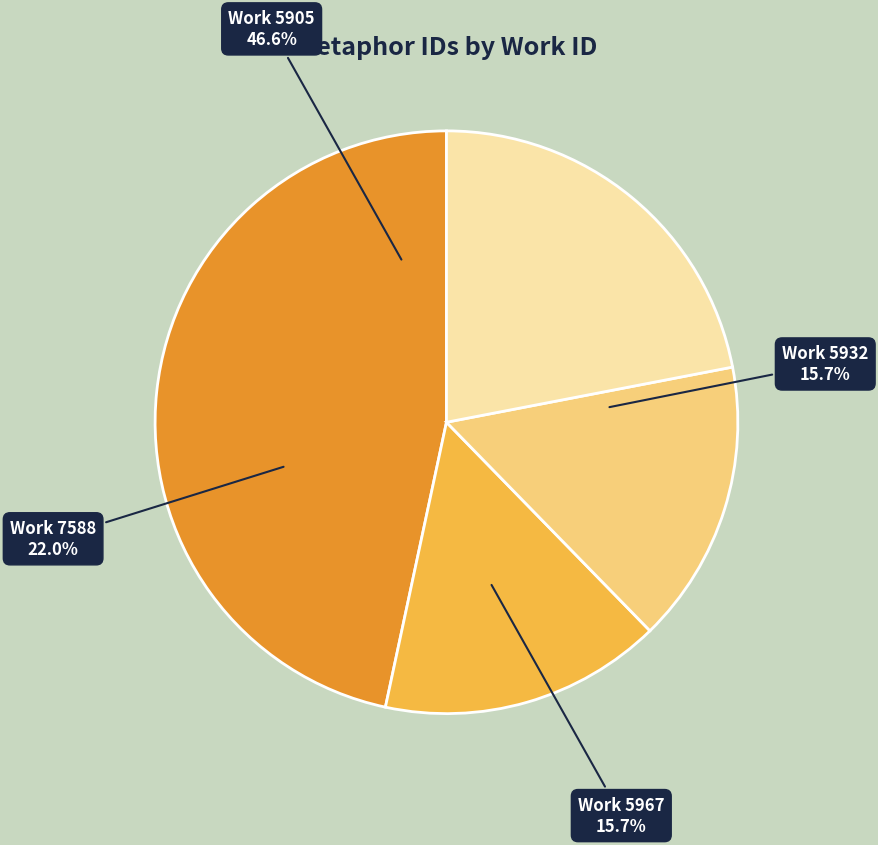

To the nearest percent, what is the combined percentage of 5932 and 5905?

62%